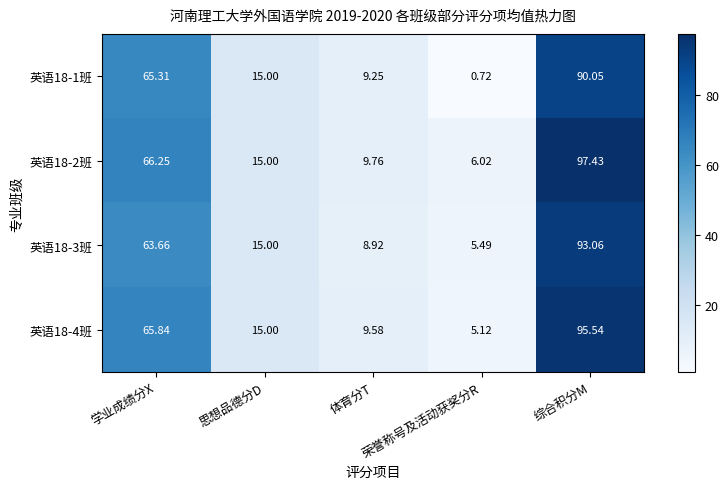

At which label is 英语18-3班 closest to 49?

学业成绩分X